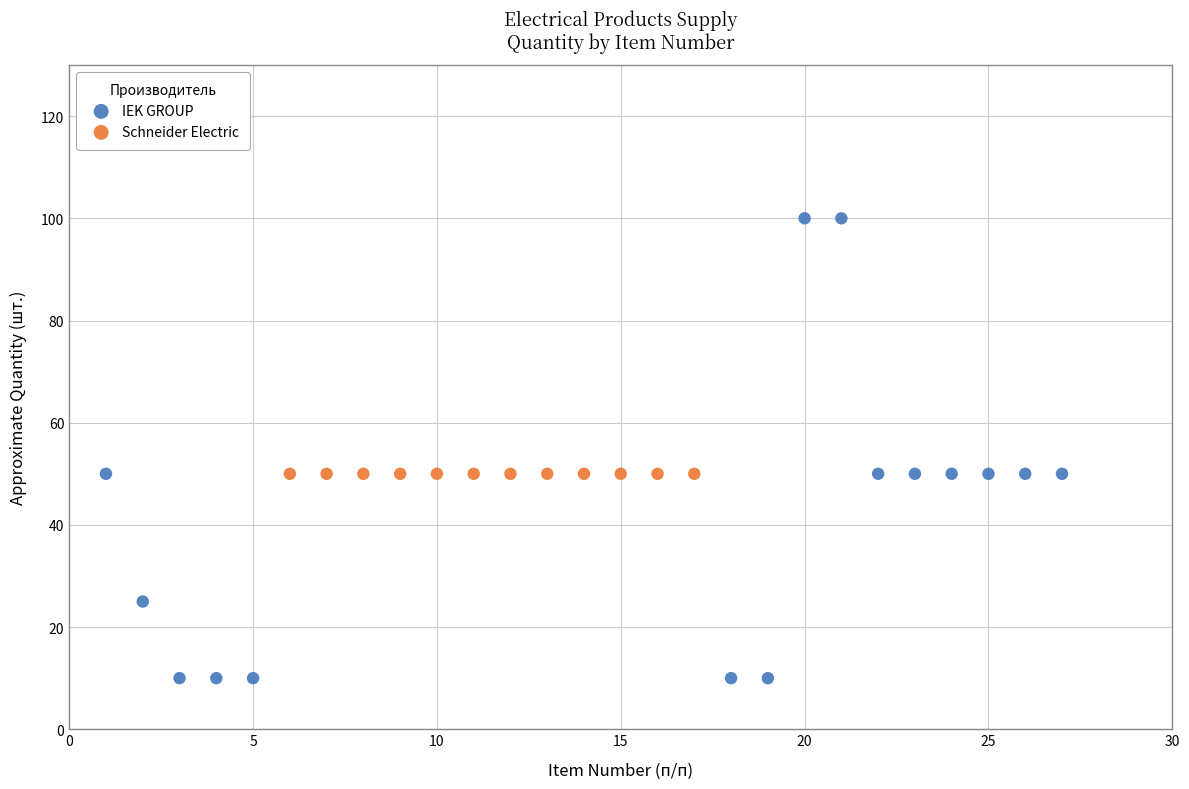

Which series reaches the minimum Y coordinate?

IEK GROUP